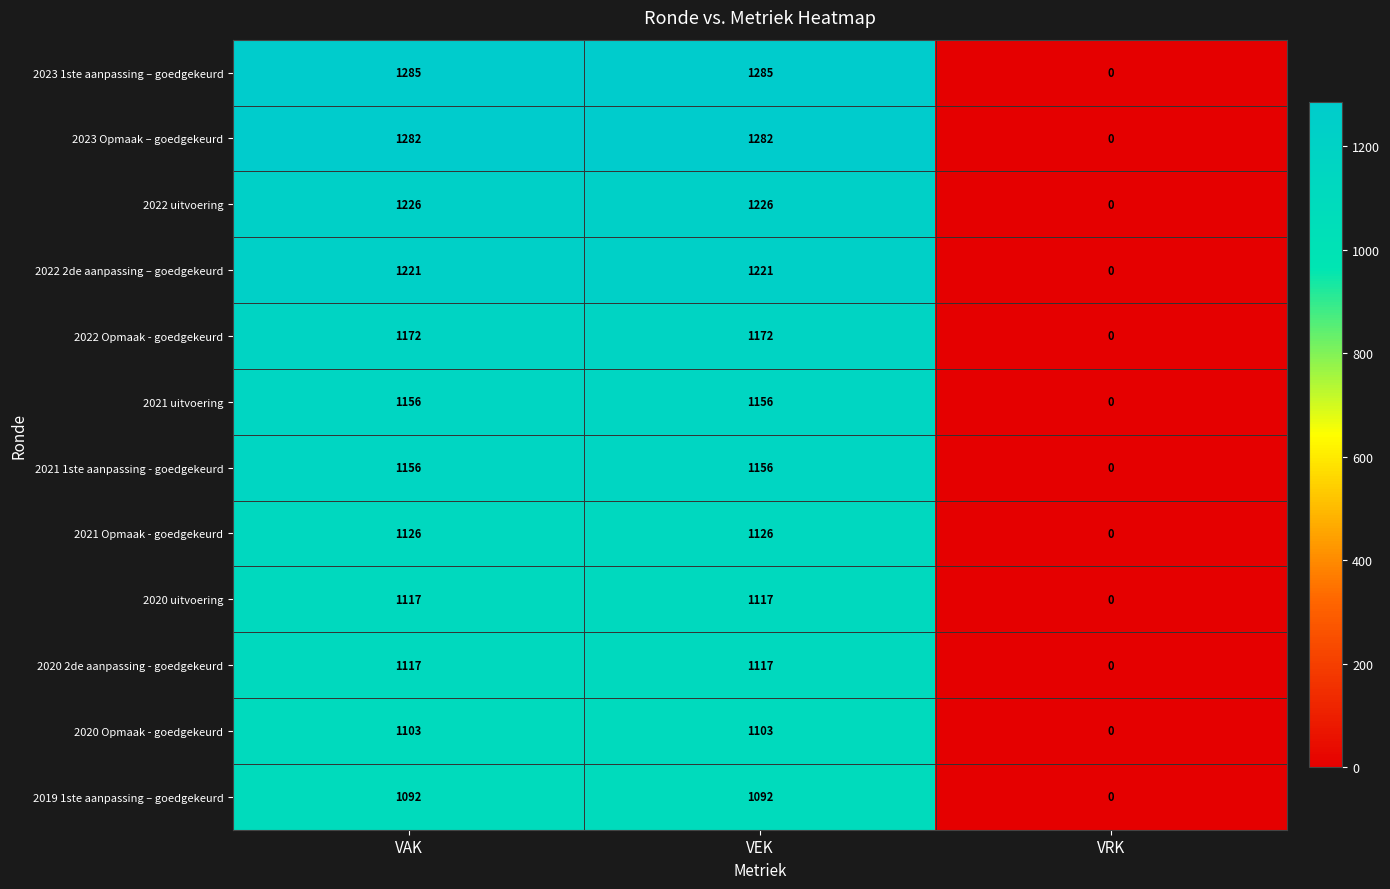

Is it true that 2022 2de aanpassing – goedgekeurd equals 1221 at VAK?

True